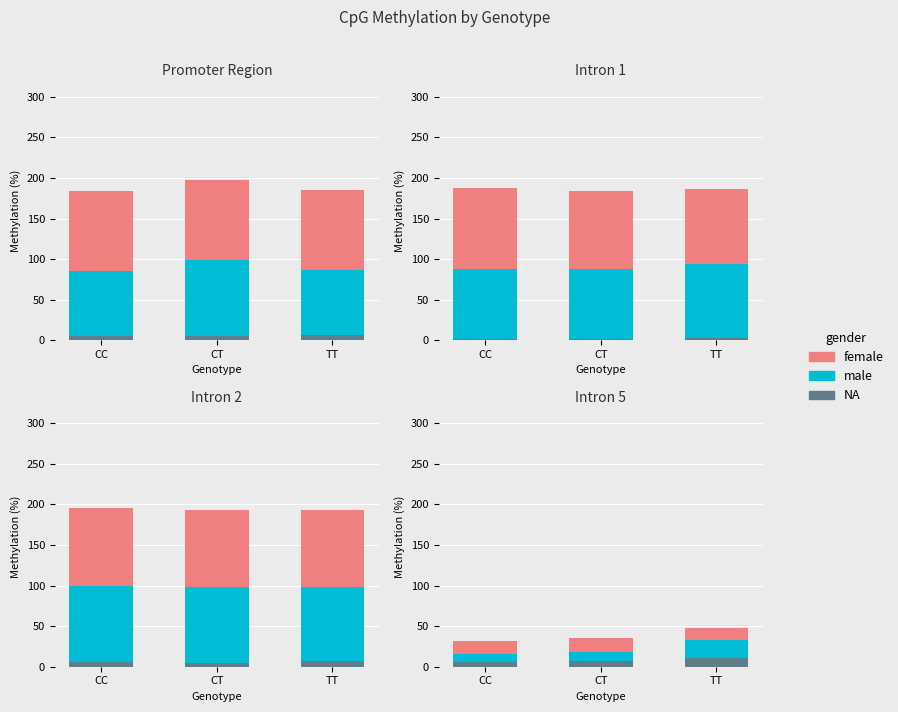

What is the difference between the maximum and minimum values in the NA series?

5.2